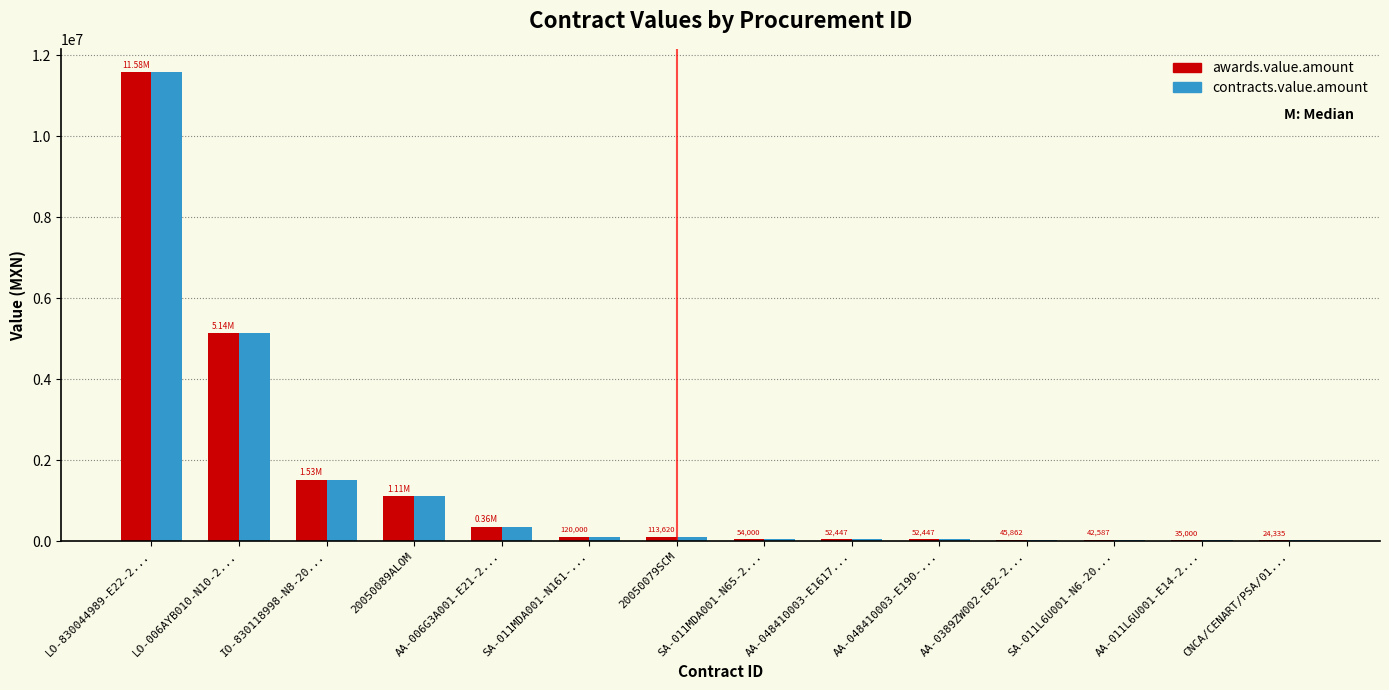

Which category has the highest value across all series?

LO-830044989-E22-2...